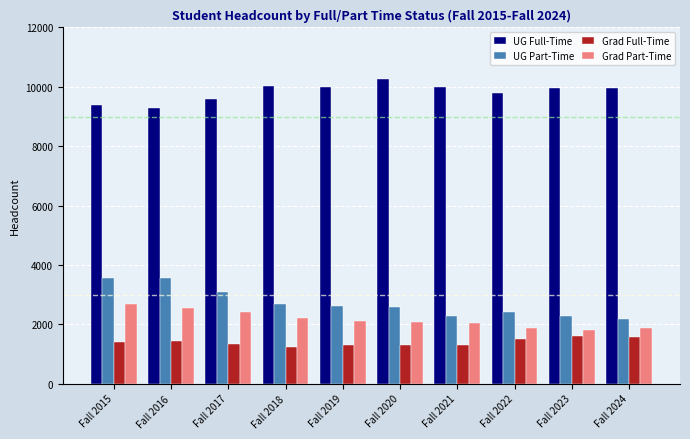

What is the difference between the second highest and minimum values in the UG Full-Time series?

734